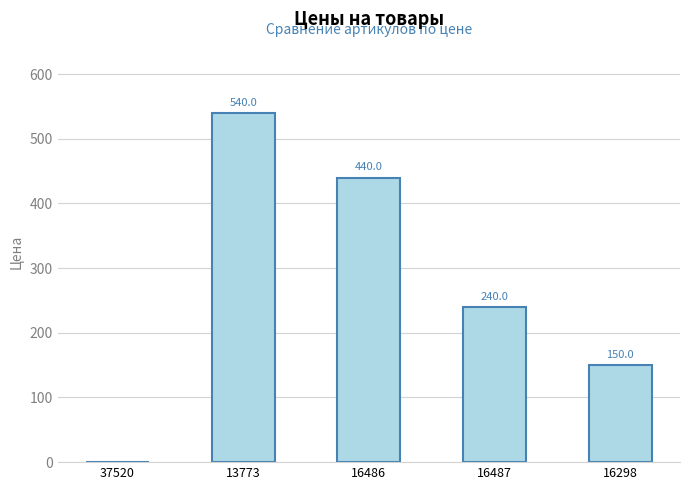

Approximately how many times larger is the value at 16486 compared to 16298?

2.9